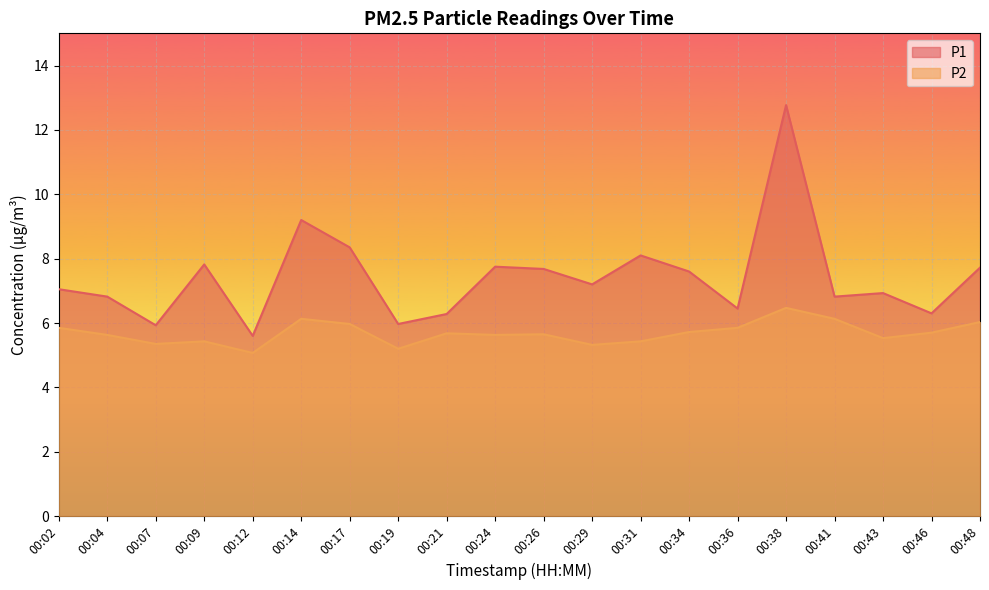

How many interior local valleys does the P1 series have?

7